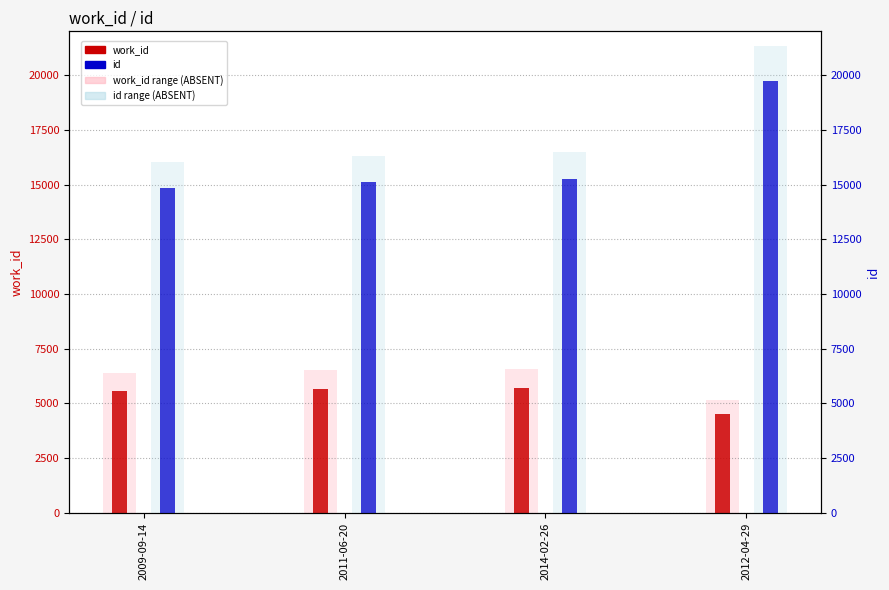

What is the label of the 1st bar from the right?

2012-04-29